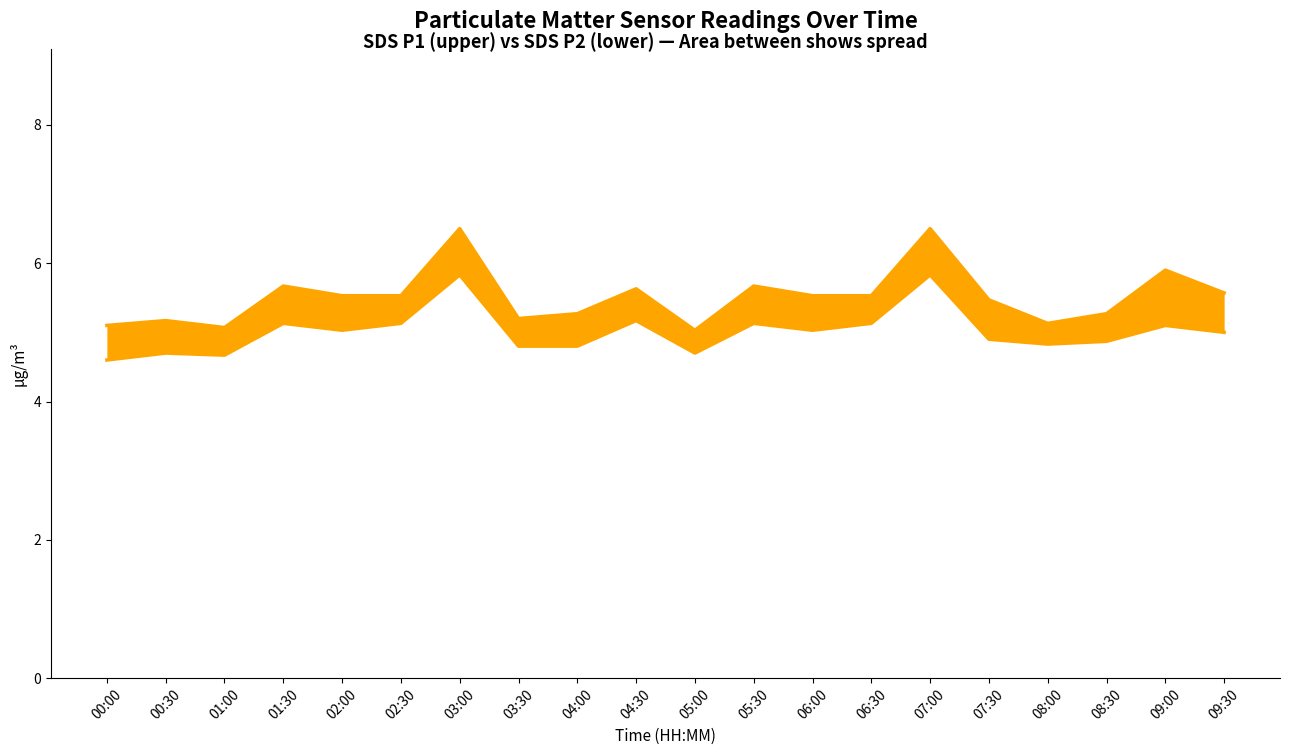

At which category does SDS_P1_line reach its first local peak?

00:30